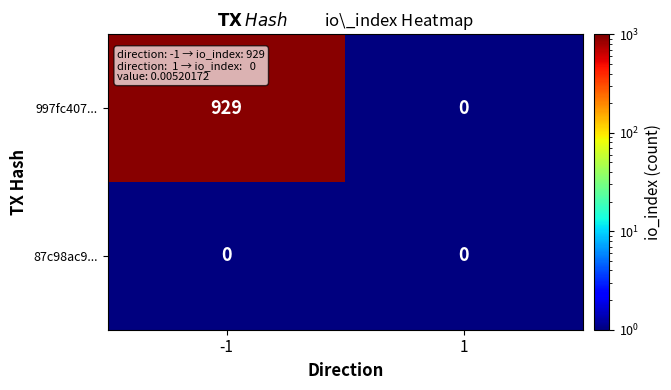

What is the greatest value displayed?

929